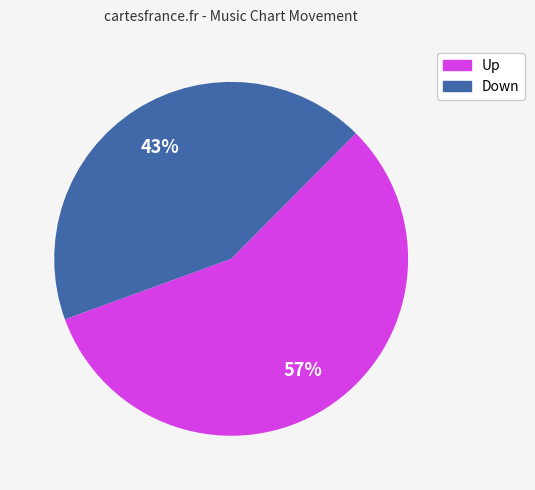

Does any single category account for the majority?

Yes